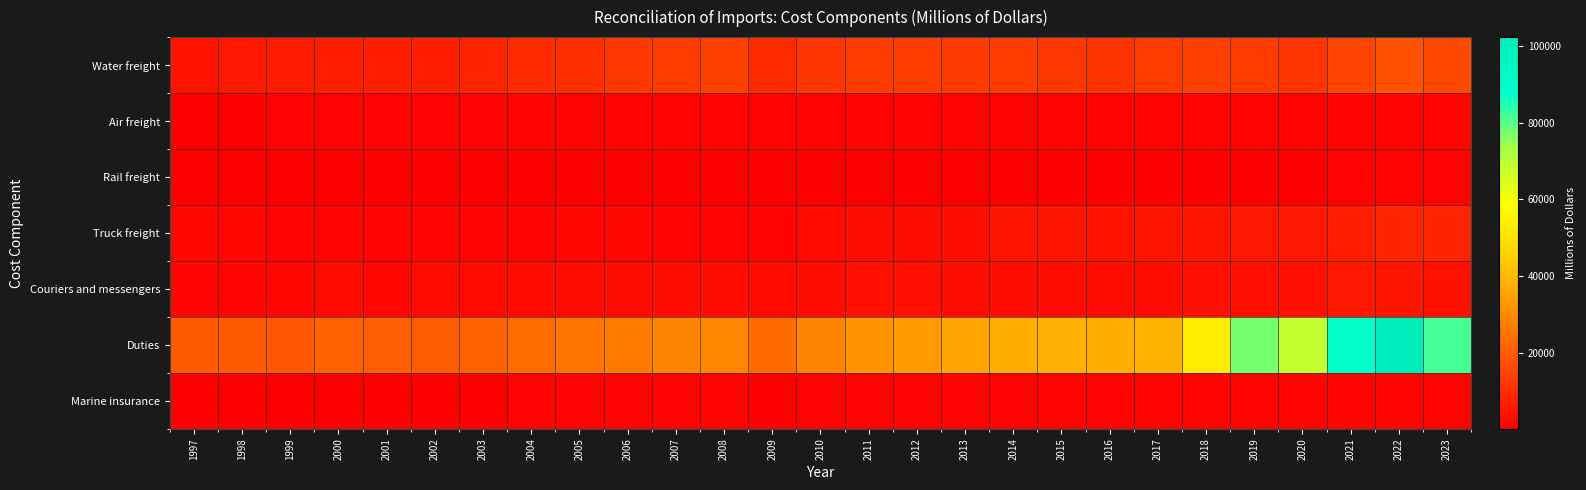

At which category is the sum across all series the highest?

2022